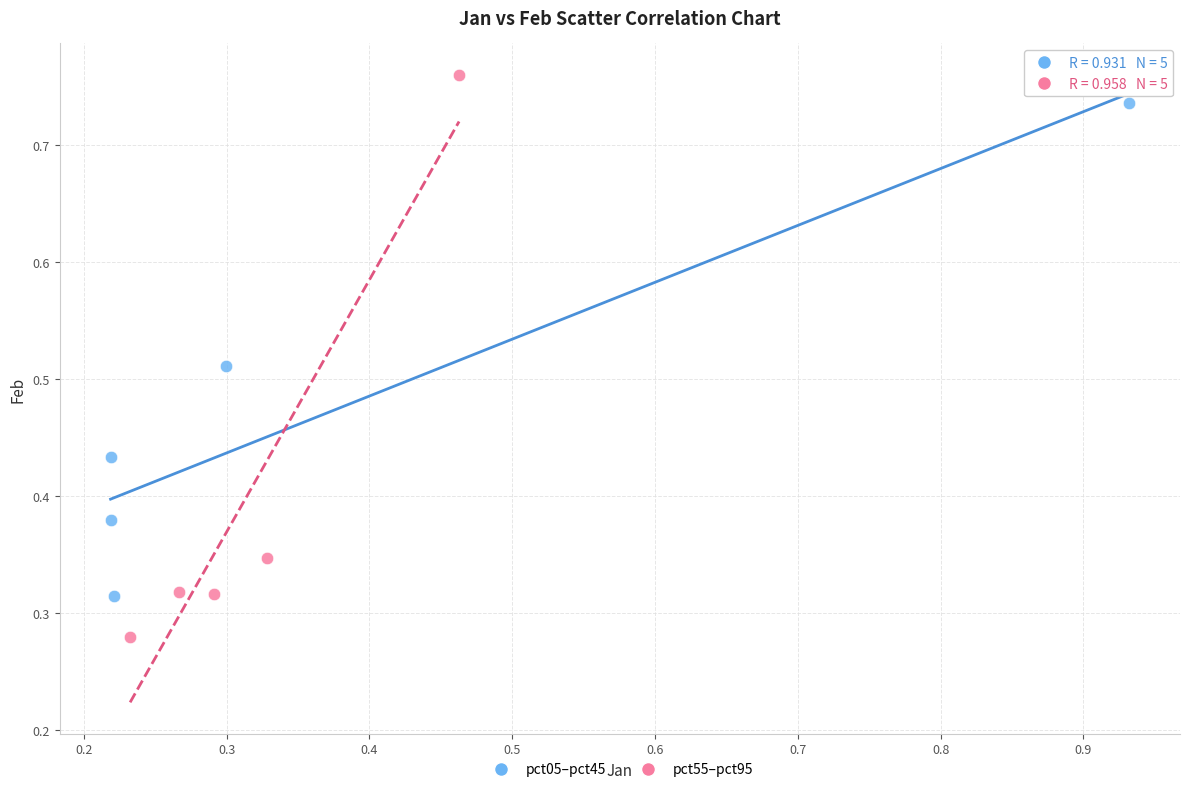

Which series contains the highest Y value?

pct55–pct95